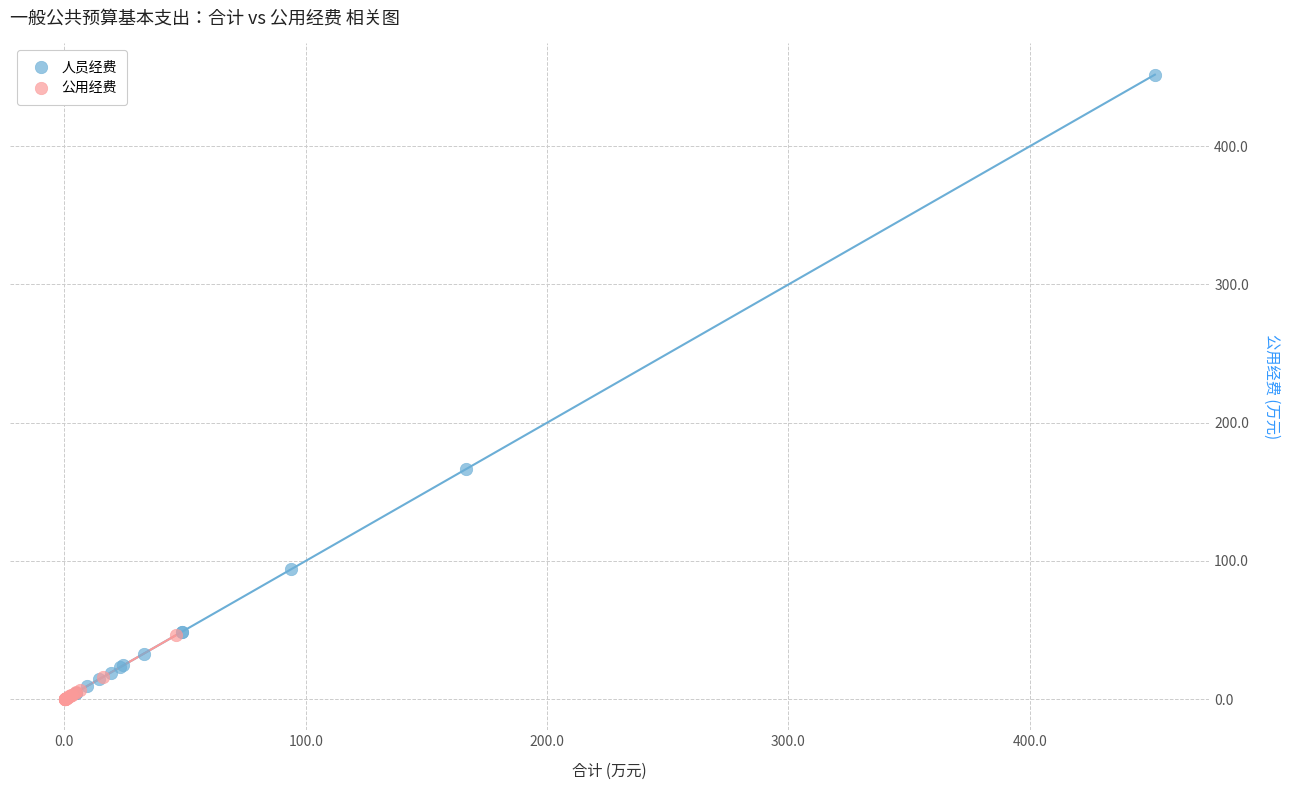

Which series has the widest spread of Y values?

人员经费